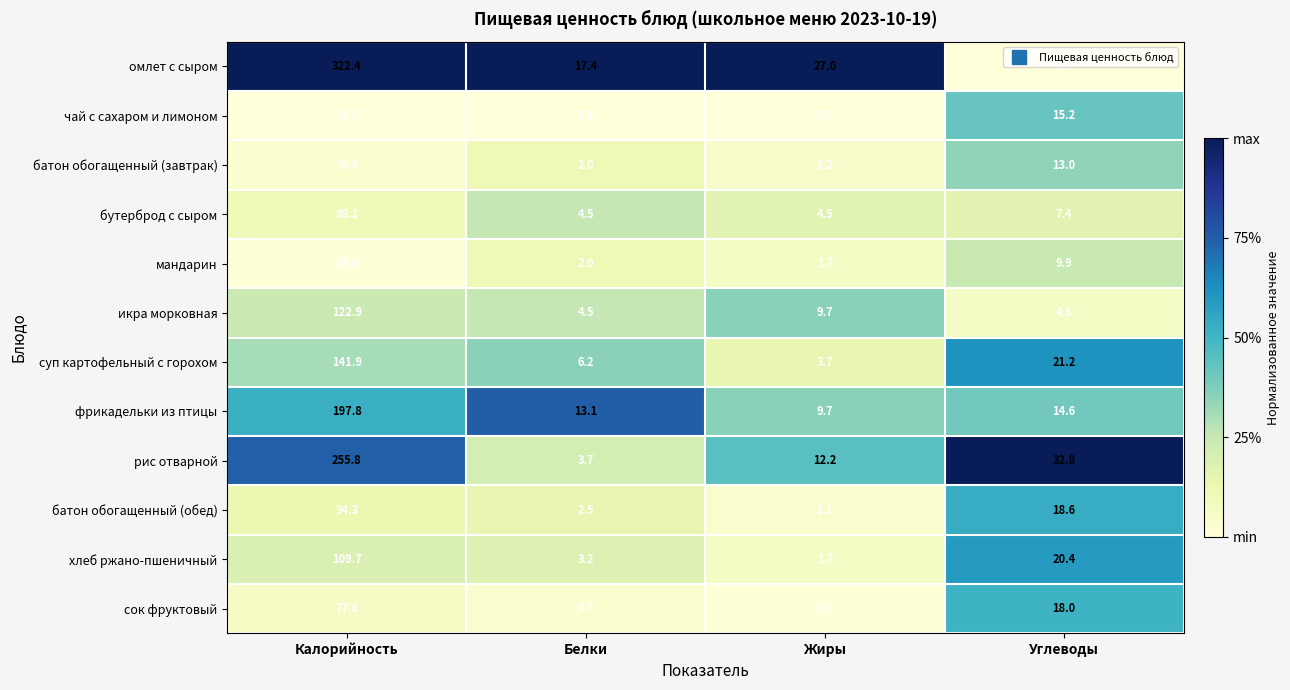

What is the greatest value displayed?

322.4